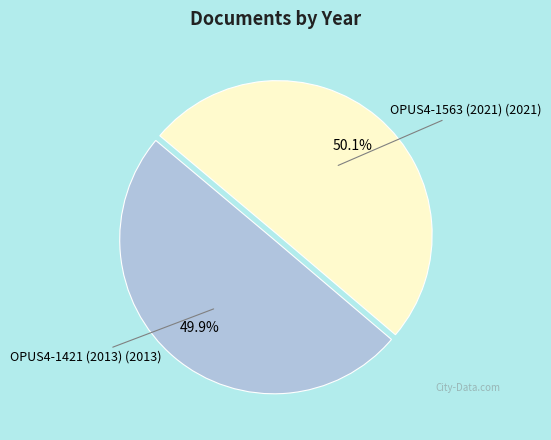

Is there a majority slice in this chart?

Yes